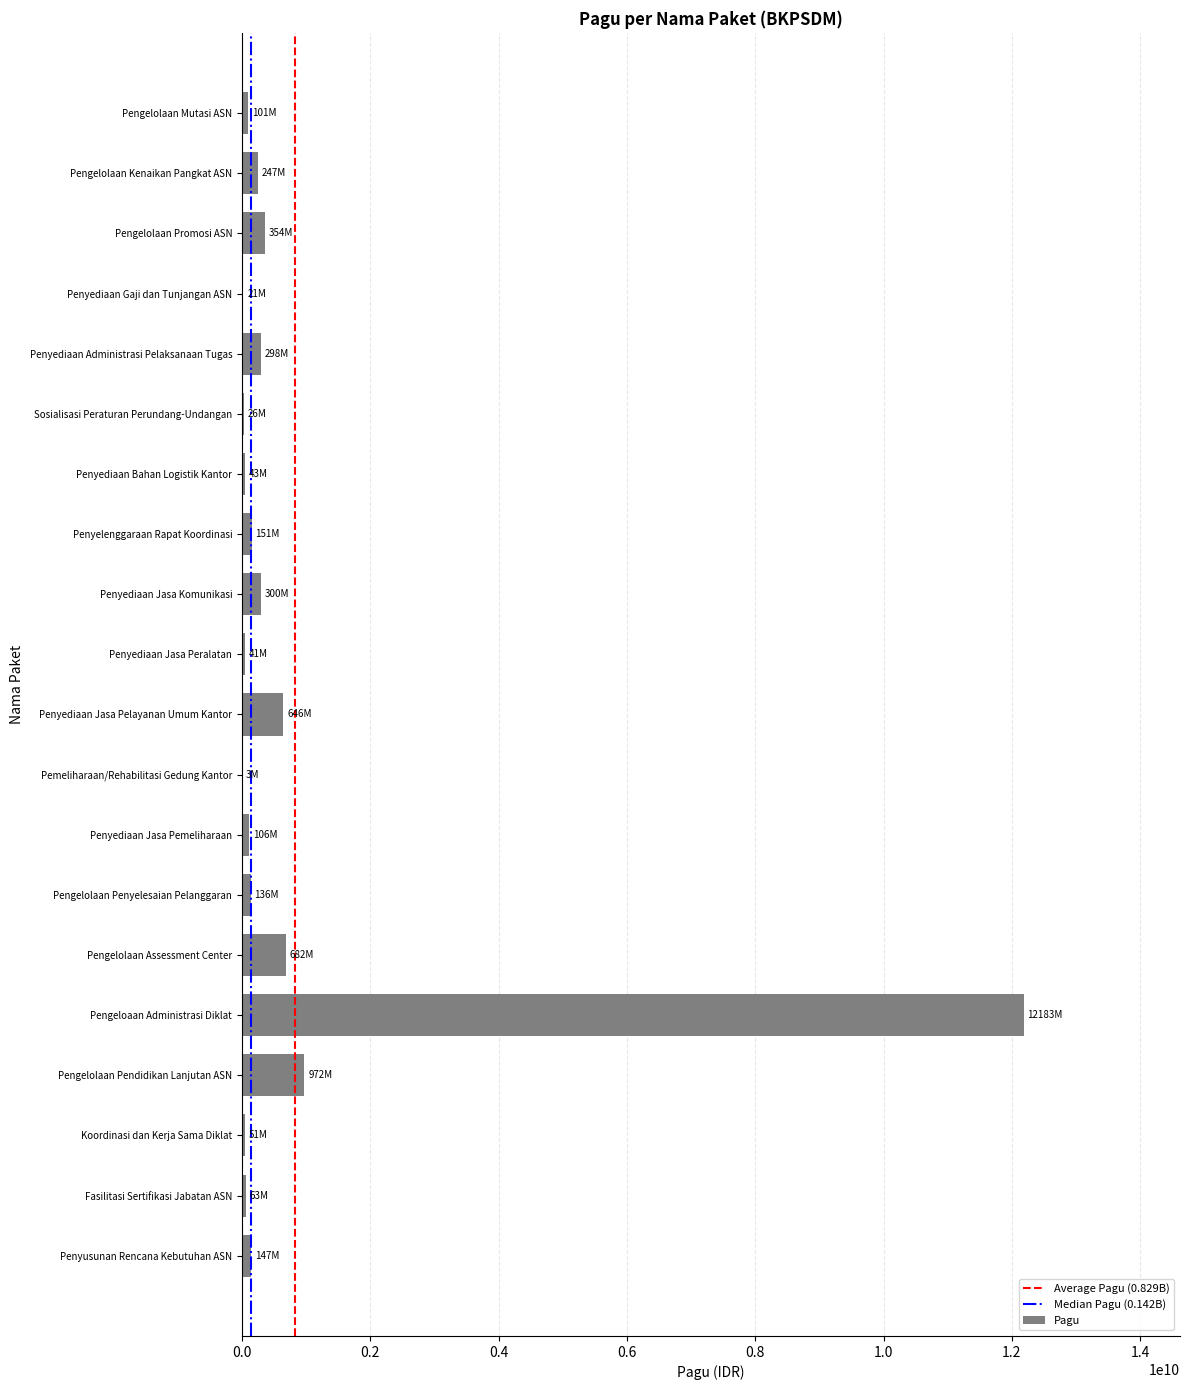

Count the number of data series in this chart.

1